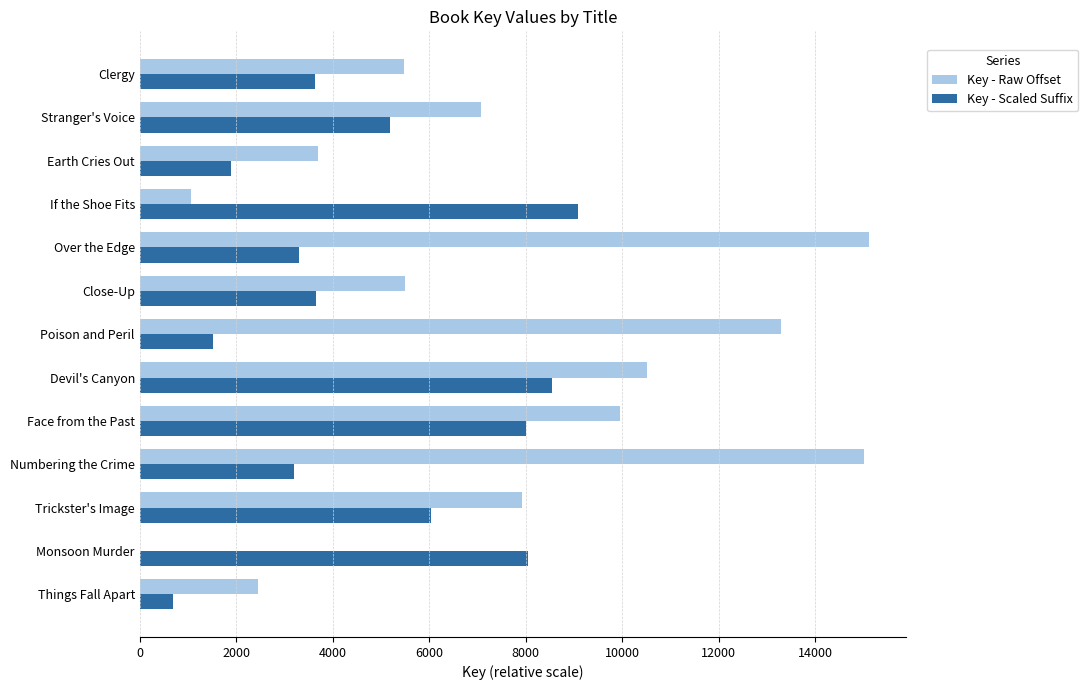

What is the sum of the Key - Scaled Suffix values at Devil's Canyon and Close-Up?

12202.3